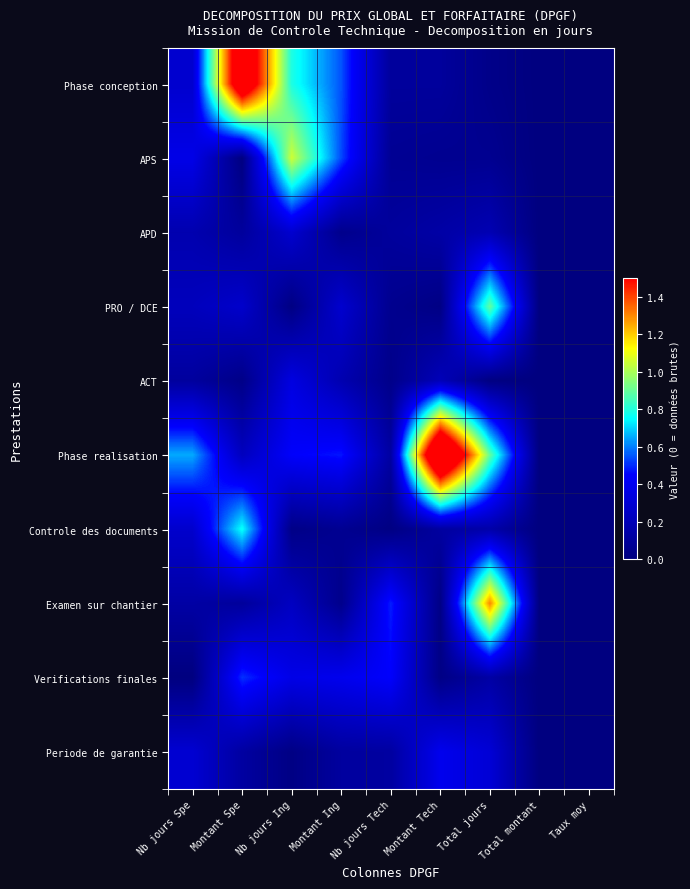

Reading right to left, list all the values displayed in this chart.

Phase conception: Taux moy=0.0	Total montant=0.0	Total jours=0.0	Montant Tech=0.1	Nb jours Tech=0.1	Montant Ing=0.5	Nb jours Ing=0.8	Montant Spe=1.8	Nb jours Spe=0.3
APS: Taux moy=0.0	Total montant=0.0	Total jours=0.1	Montant Tech=0.1	Nb jours Tech=0.1	Montant Ing=0.5	Nb jours Ing=1.1	Montant Spe=0.0	Nb jours Spe=0.4
APD: Taux moy=0.0	Total montant=0.0	Total jours=0.2	Montant Tech=0.1	Nb jours Tech=0.1	Montant Ing=0.0	Nb jours Ing=0.3	Montant Spe=0.1	Nb jours Spe=0.2
PRO / DCE: Taux moy=0.0	Total montant=0.0	Total jours=0.9	Montant Tech=0.0	Nb jours Tech=0.1	Montant Ing=0.3	Nb jours Ing=0.0	Montant Spe=0.3	Nb jours Spe=0.2
ACT: Taux moy=0.0	Total montant=0.0	Total jours=0.0	Montant Tech=0.2	Nb jours Tech=0.0	Montant Ing=0.2	Nb jours Ing=0.3	Montant Spe=0.0	Nb jours Spe=0.1
Phase realisation: Taux moy=0.0	Total montant=0.0	Total jours=0.9	Montant Tech=2.1	Nb jours Tech=0.1	Montant Ing=0.5	Nb jours Ing=0.4	Montant Spe=0.2	Nb jours Spe=0.7
Controle des documents: Taux moy=0.0	Total montant=0.0	Total jours=0.1	Montant Tech=0.1	Nb jours Tech=0.0	Montant Ing=0.1	Nb jours Ing=0.0	Montant Spe=0.8	Nb jours Spe=0.3
Examen sur chantier: Taux moy=0.0	Total montant=0.0	Total jours=1.3	Montant Tech=0.0	Nb jours Tech=0.5	Montant Ing=0.0	Nb jours Ing=0.2	Montant Spe=0.1	Nb jours Spe=0.1
Verifications finales: Taux moy=0.0	Total montant=0.0	Total jours=0.1	Montant Tech=0.0	Nb jours Tech=0.4	Montant Ing=0.4	Nb jours Ing=0.4	Montant Spe=0.5	Nb jours Spe=0.0
Periode de garantie: Taux moy=0.0	Total montant=0.0	Total jours=0.3	Montant Tech=0.4	Nb jours Tech=0.1	Montant Ing=0.1	Nb jours Ing=0.0	Montant Spe=0.1	Nb jours Spe=0.3